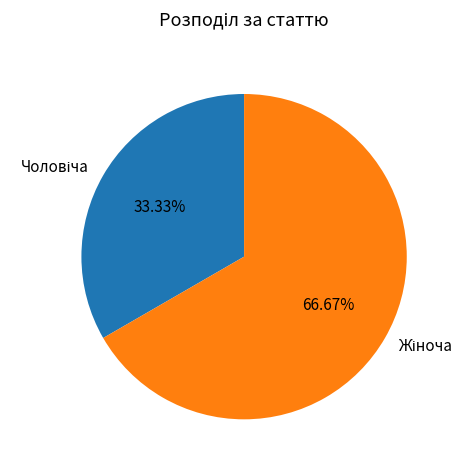

How many segments does this pie chart have?

2